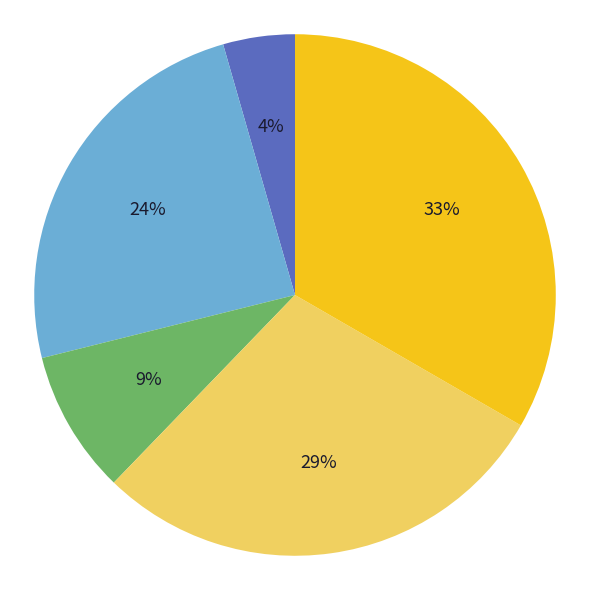

To the nearest percent, what is the difference between the largest and smallest slice percentages?

29%